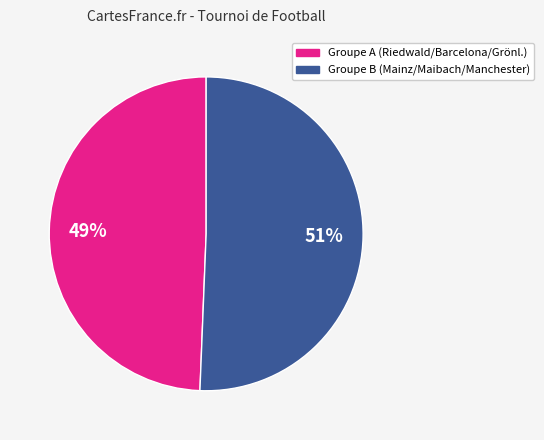

To the nearest percent, what is the average slice percentage?

50%